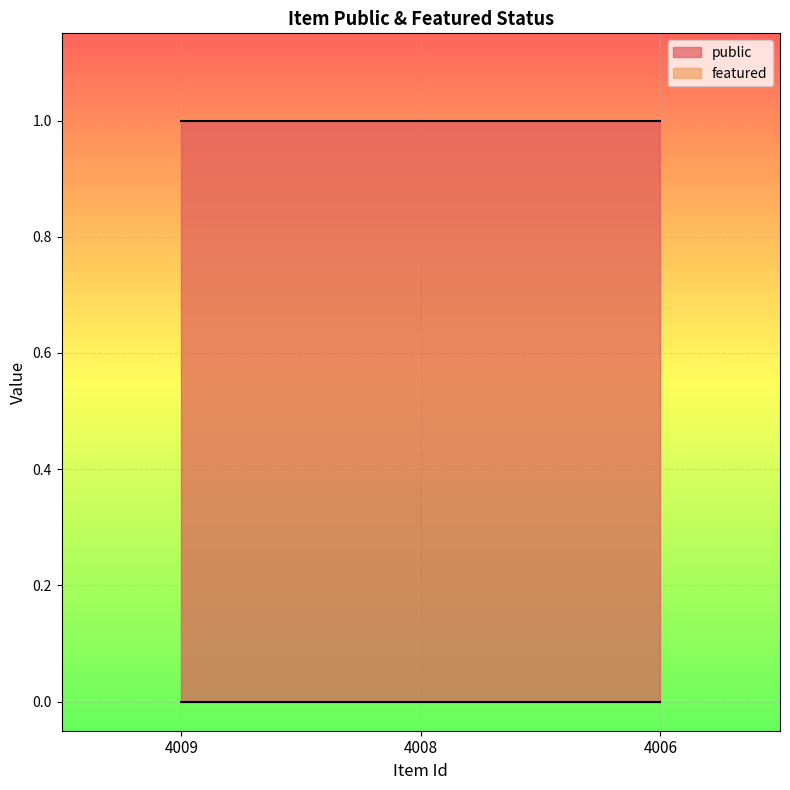

Reading right to left, extract all data points from this chart.

public: 4006=1	4008=1	4009=1
featured: 4006=0	4008=0	4009=0